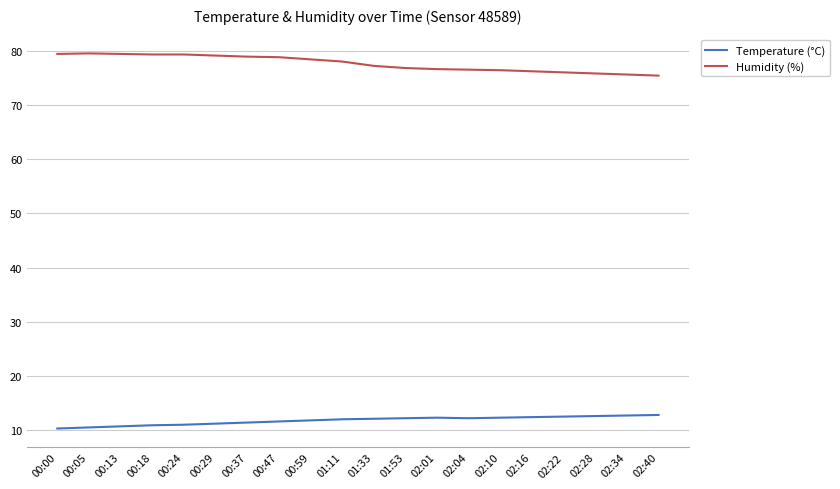

List the series in order of their peak value, highest first.

Humidity (%), Temperature (°C)